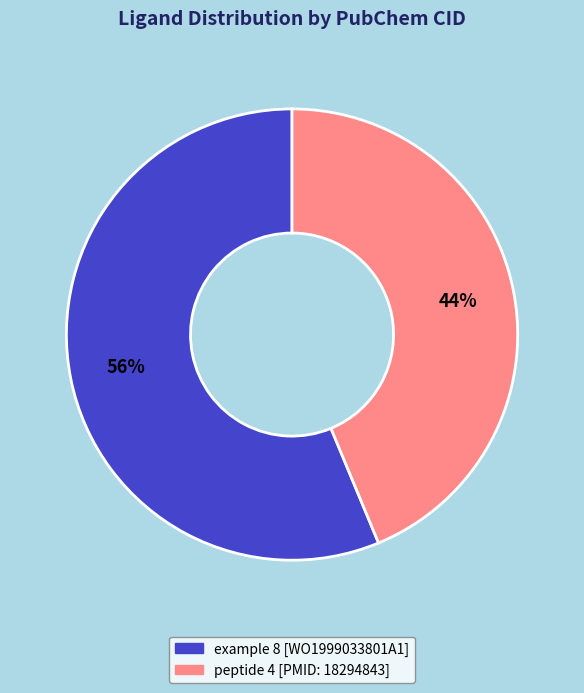

What percentage is the example 8 [WO1999033801A1] slice, to the nearest percent?

56%